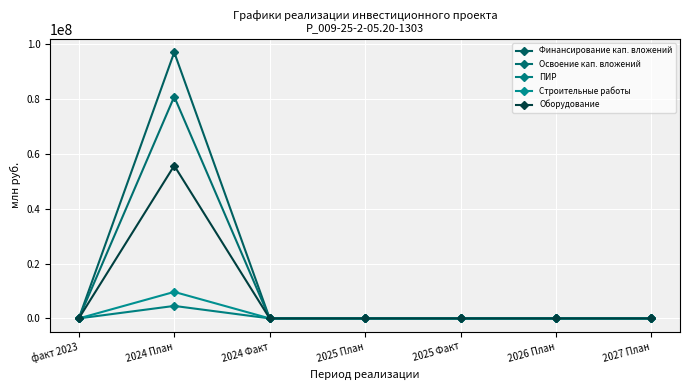

How many series are shown in this chart?

5